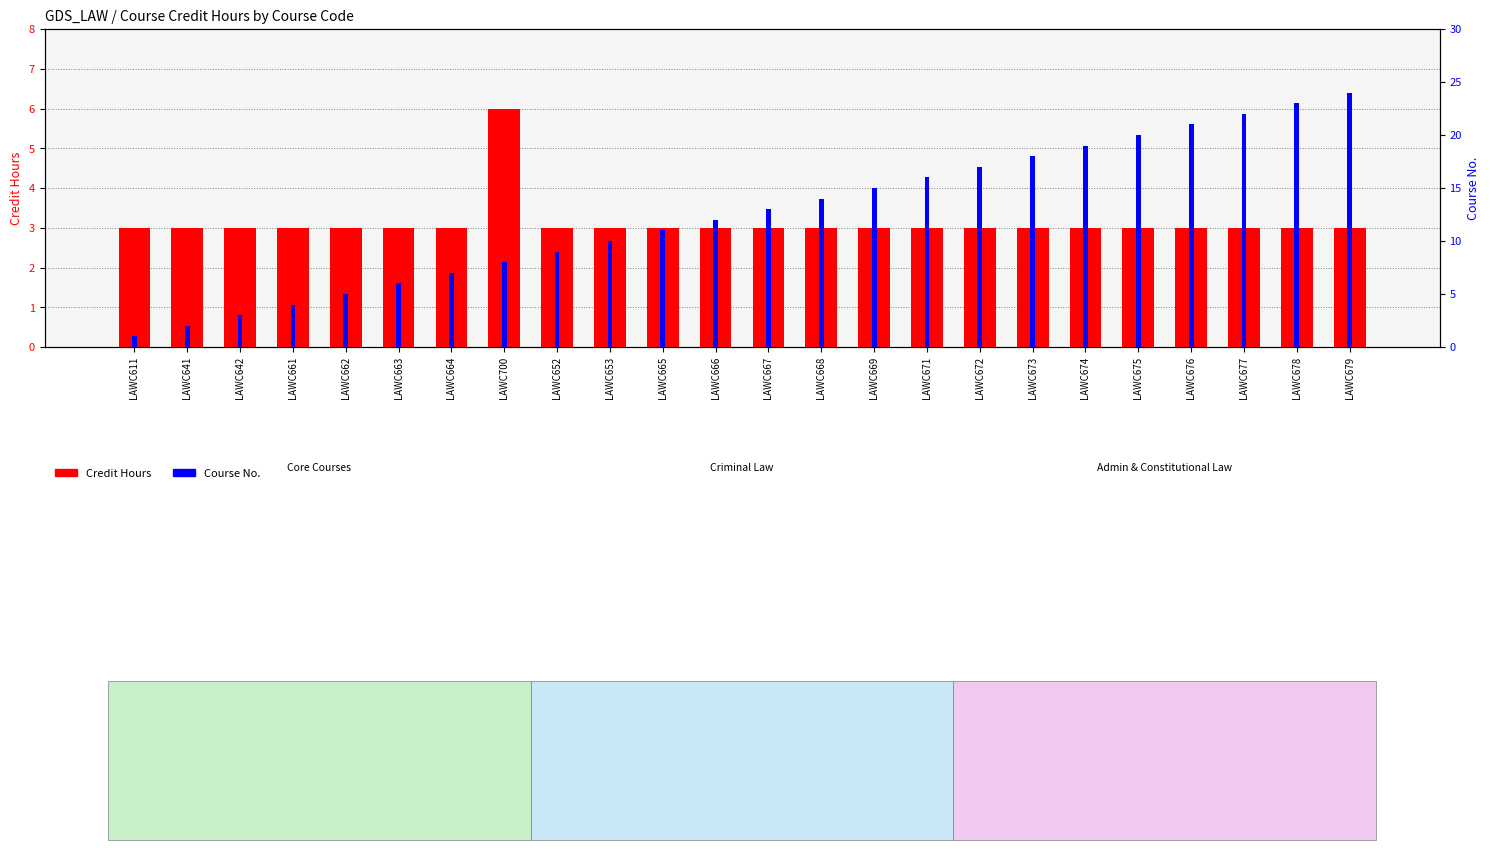

Count the Credit Hours values in the range 3 to 4.

23